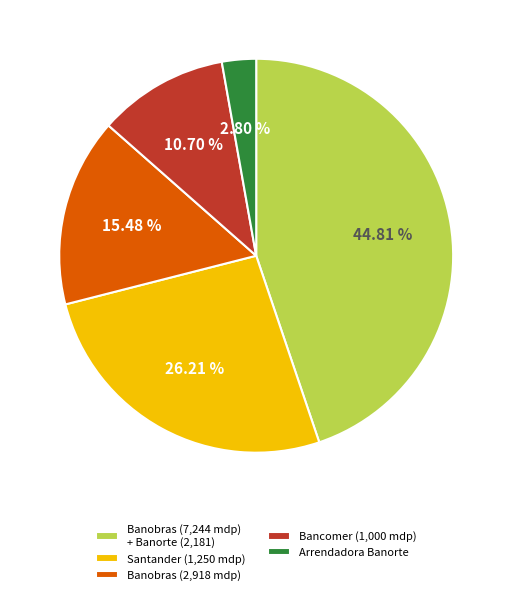

Approximately how many times larger is the value at Banobras (7,244 mdp) + Banorte (2,181) compared to Santander (1,250 mdp)?

1.7